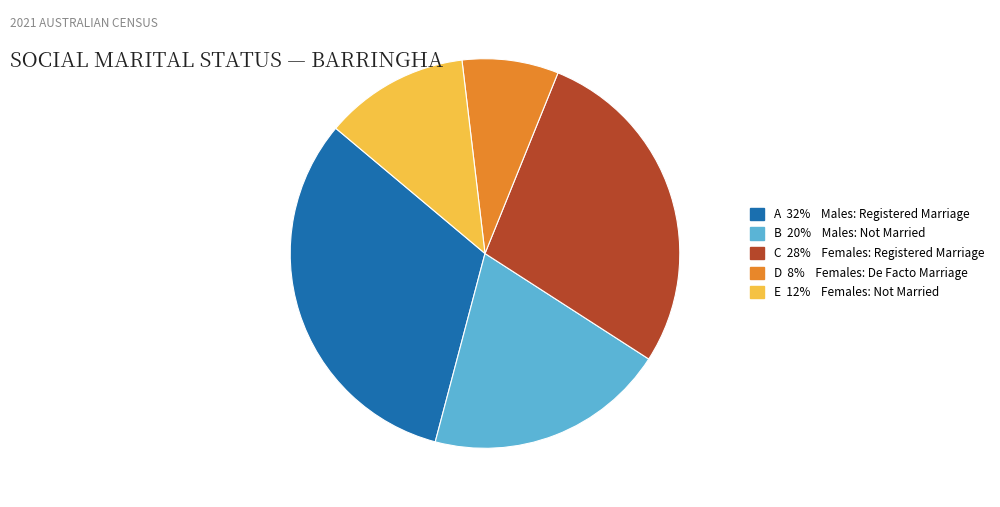

Is there any slice that represents more than half of the pie?

No